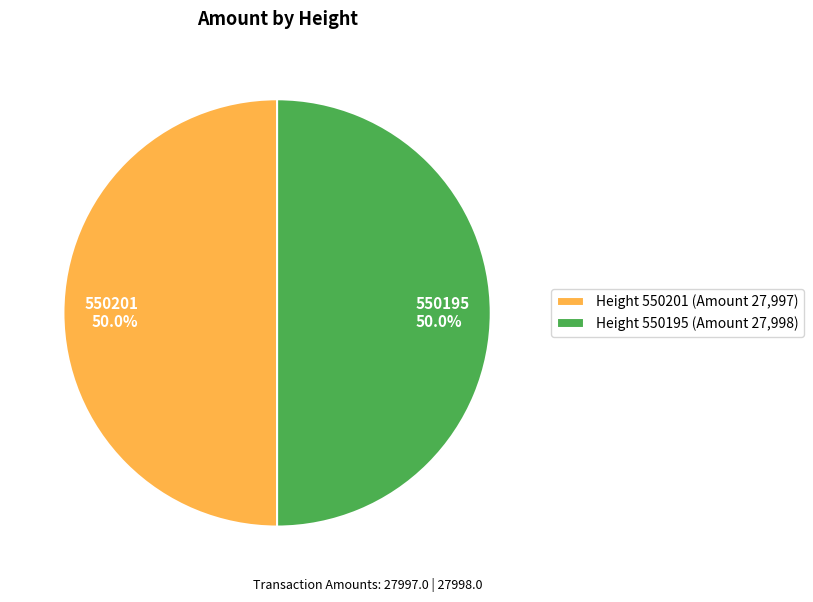

What portion of the pie excludes 550195 50.0%?

50.0%